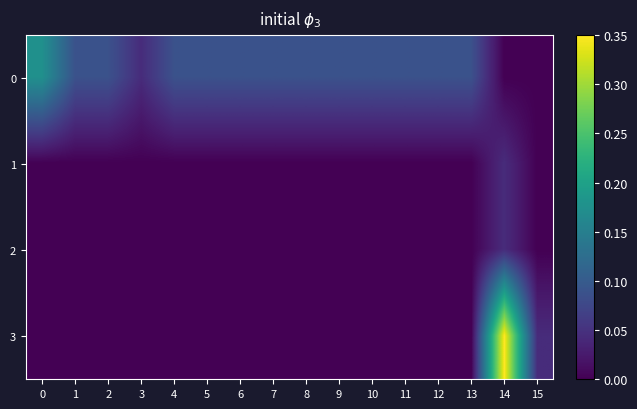

Reading right to left, extract all data points from this chart.

0: 15=0.0	14=0.0	13=0.1	12=0.1	11=0.1	10=0.1	9=0.1	8=0.1	7=0.1	6=0.1	5=0.1	4=0.1	3=0.0	2=0.1	1=0.1	0=0.2
1: 15=0.0	14=0.0	13=0.0	12=0.0	11=0.0	10=0.0	9=0.0	8=0.0	7=0.0	6=0.0	5=0.0	4=0.0	3=0.0	2=0.0	1=0.0	0=0.0
2: 15=0.0	14=0.0	13=0.0	12=0.0	11=0.0	10=0.0	9=0.0	8=0.0	7=0.0	6=0.0	5=0.0	4=0.0	3=0.0	2=0.0	1=0.0	0=0.0
3: 15=0.0	14=0.3	13=0.0	12=0.0	11=0.0	10=0.0	9=0.0	8=0.0	7=0.0	6=0.0	5=0.0	4=0.0	3=0.0	2=0.0	1=0.0	0=0.0